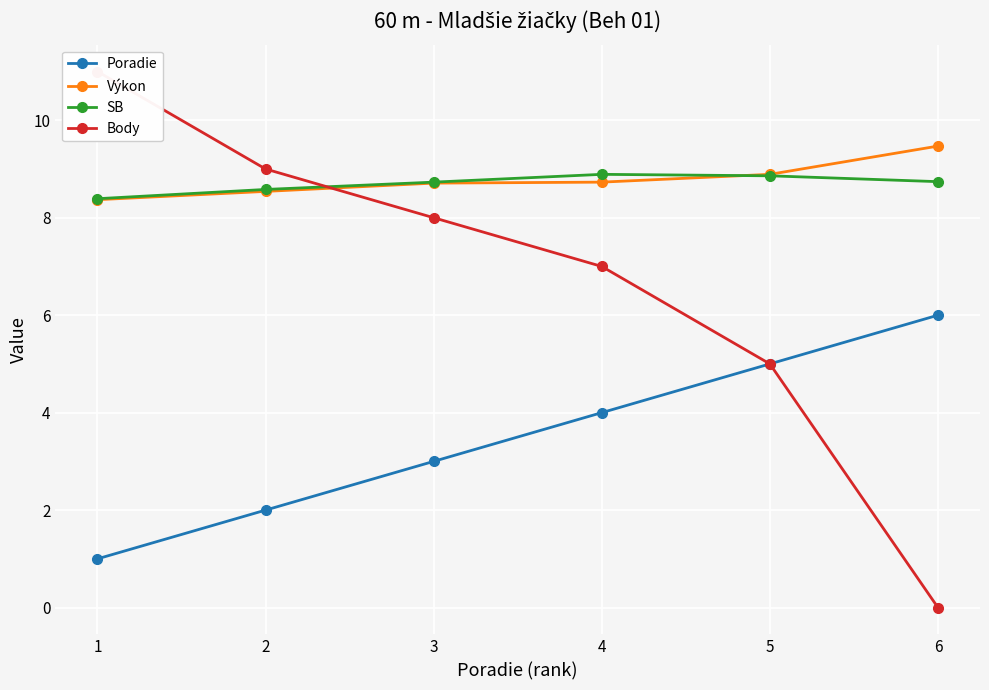

What is the approximate value of SB at 2?

8.6